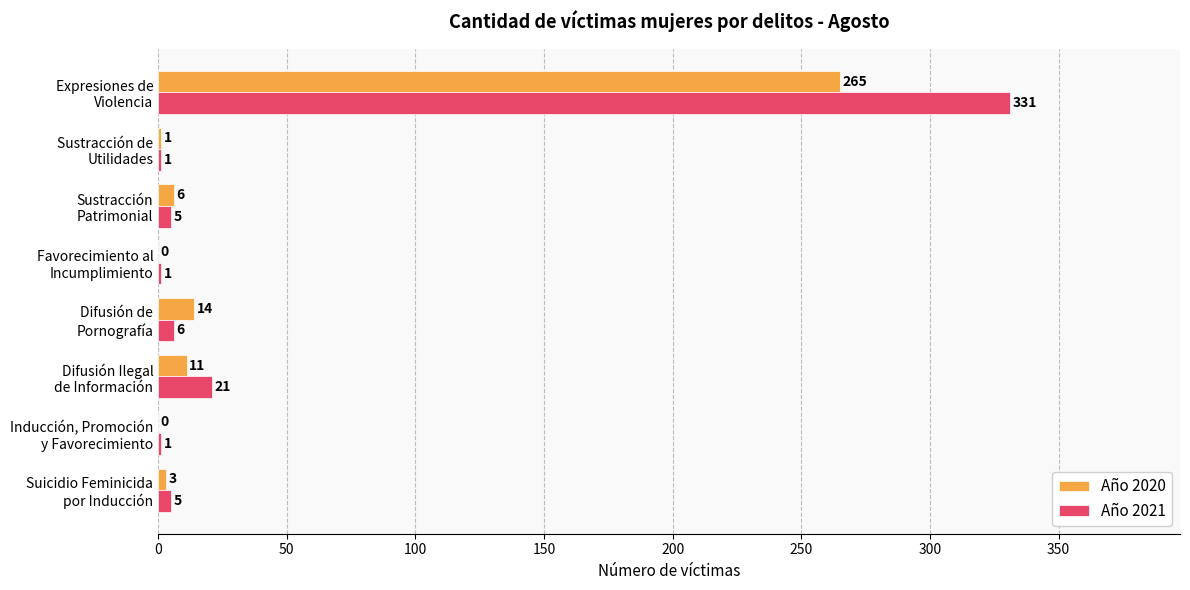

What is the highest value of the Año 2020 series?

265